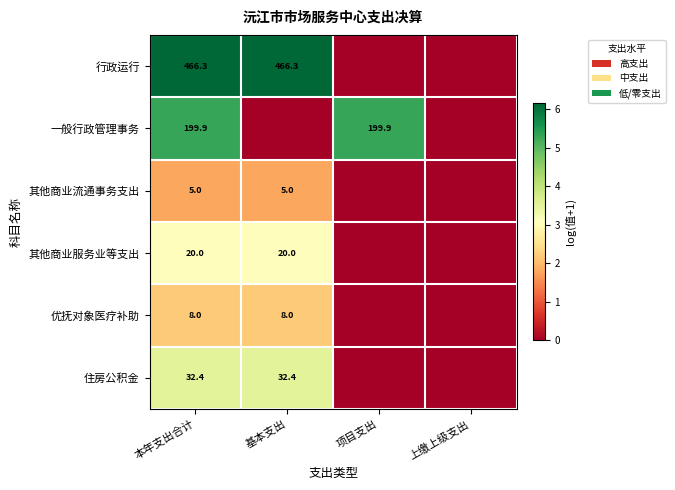

Rank the series at 本年支出合计 from lowest to highest value.

其他商业流通事务支出, 优抚对象医疗补助, 其他商业服务业等支出, 住房公积金, 一般行政管理事务, 行政运行